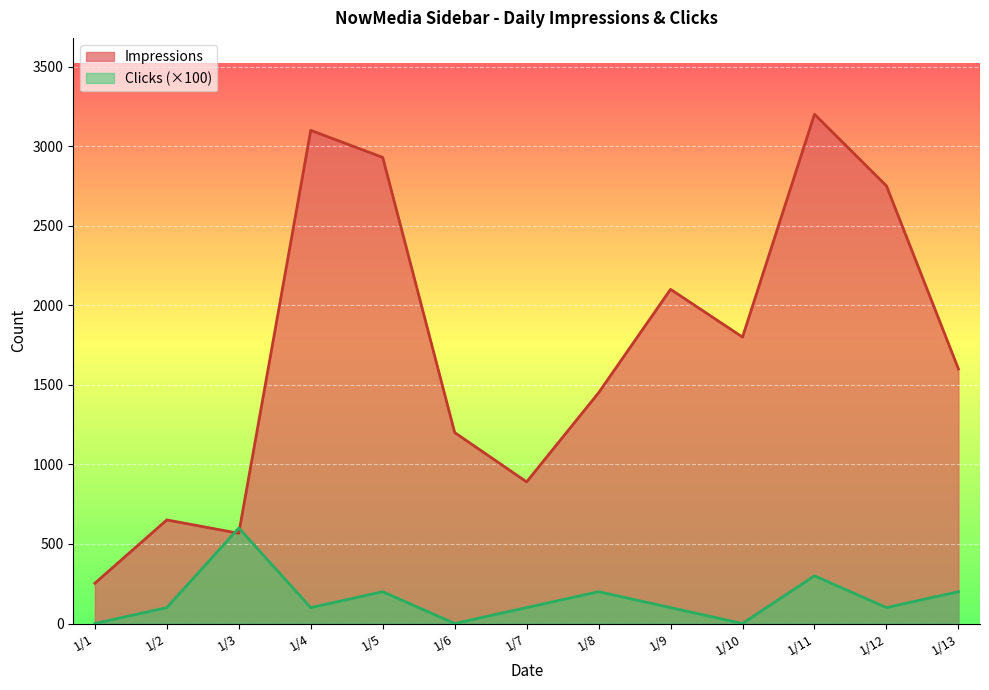

Is it true that Impressions equals 1200 at 1/6?

True